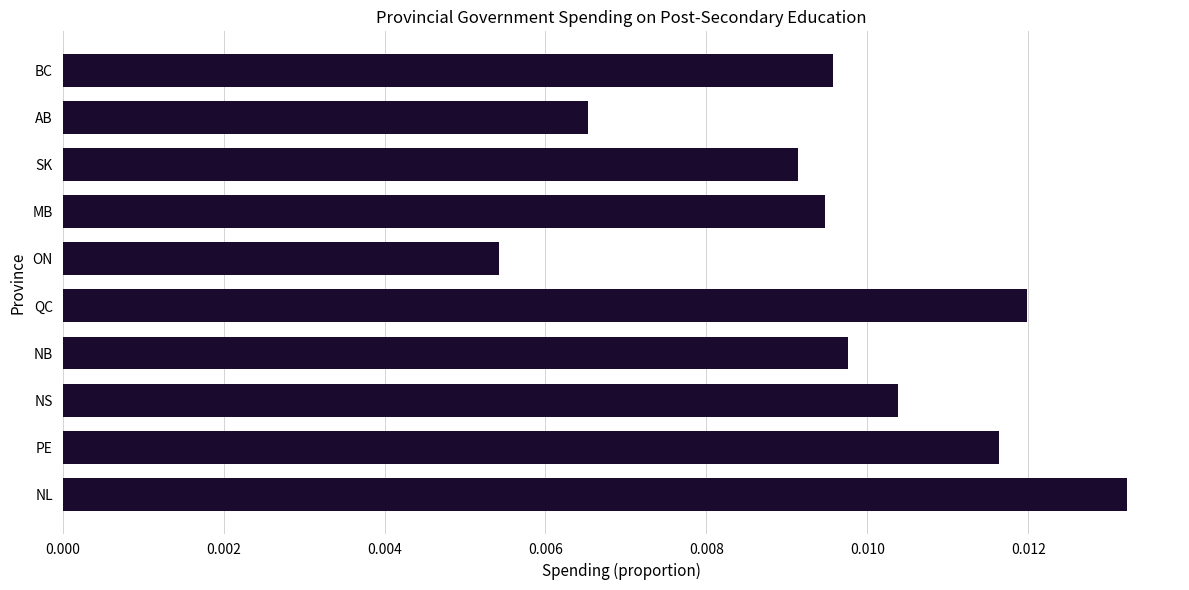

Between PE and ON, which is larger?

PE